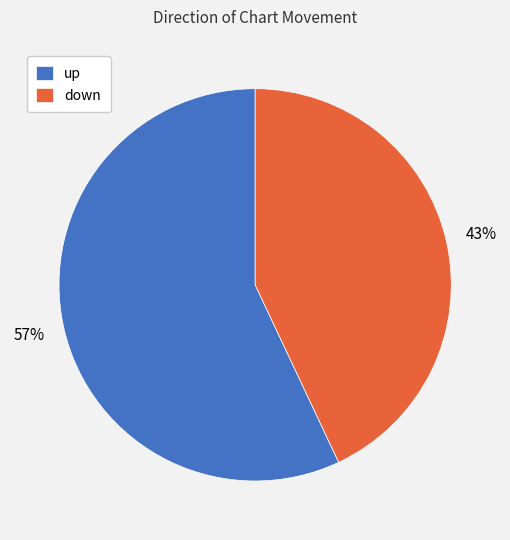

To the nearest percent, what is the difference between the down and up slice percentages?

14%